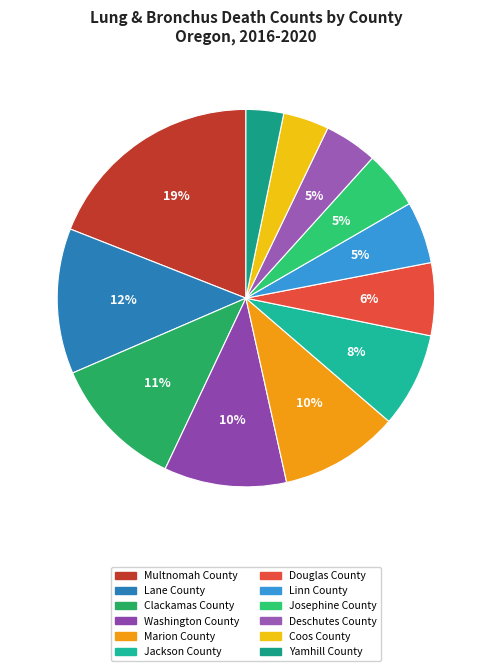

To the nearest percent, what is the combined percentage of Douglas County and Yamhill County?

9%